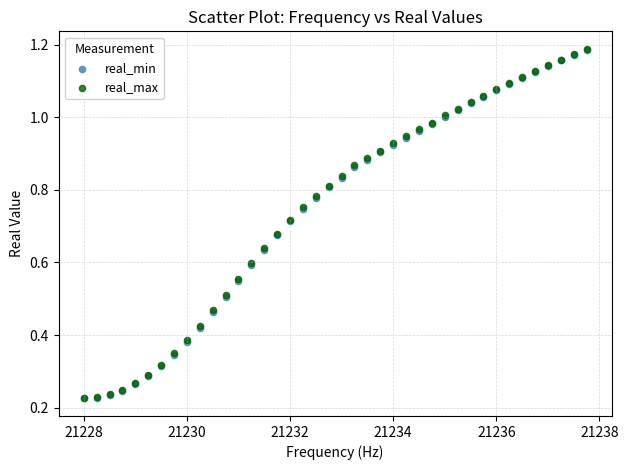

What are all the series names shown in the legend?

real_min, real_max